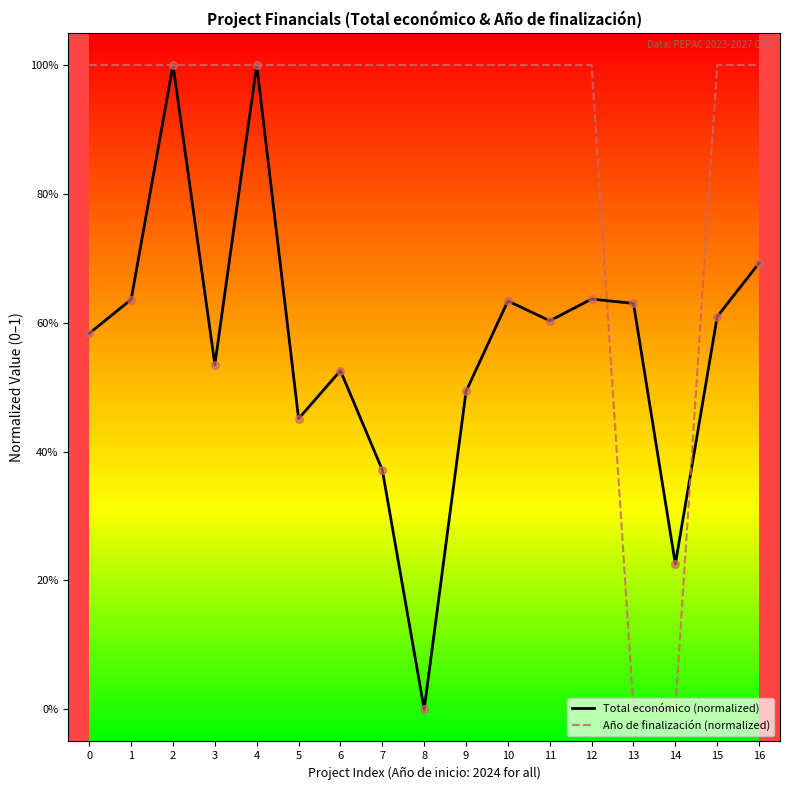

Is the value of Total económico (normalized) at 10 greater than the value of Año de finalización (normalized) at 7?

No